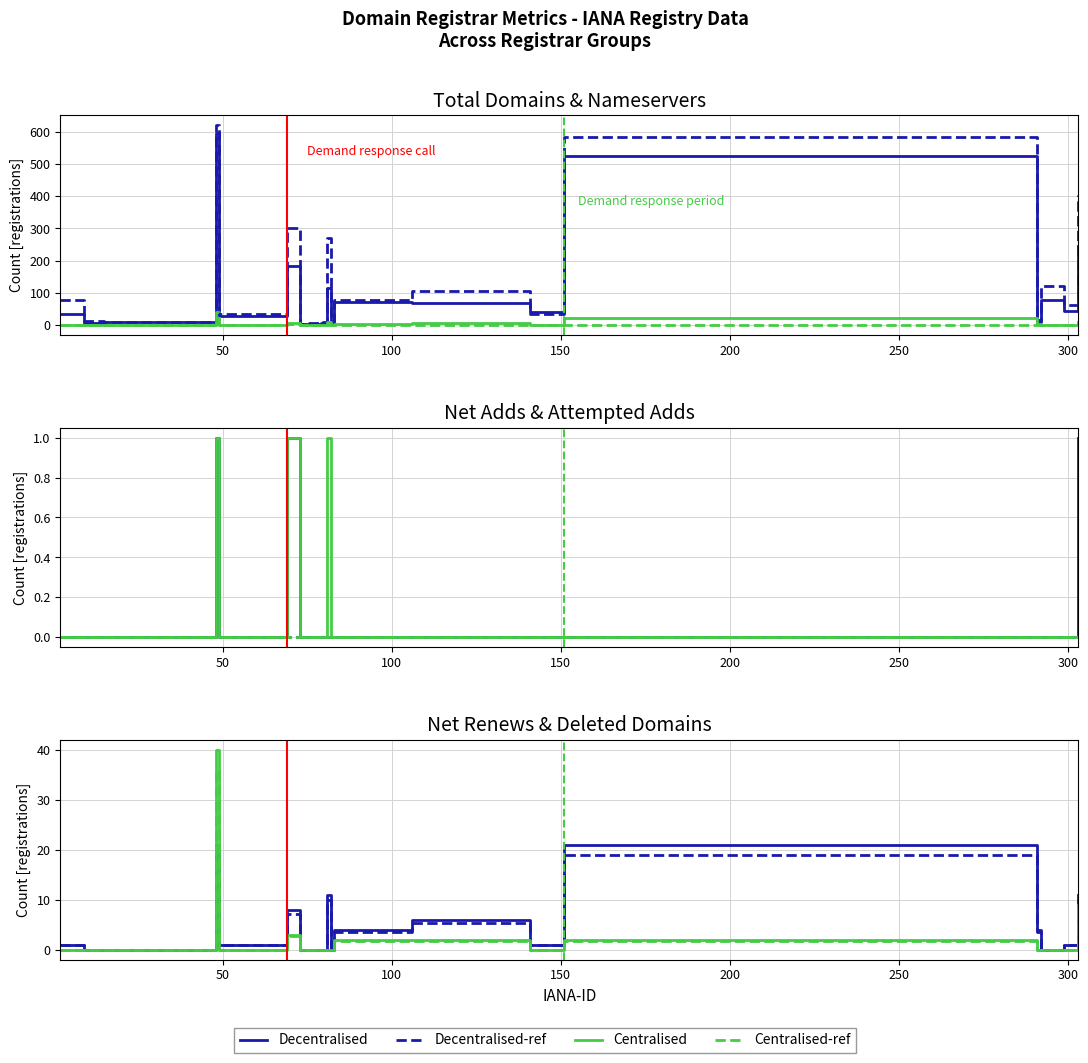

What is the value of the total-nameservers point at the 5th from the left?

35